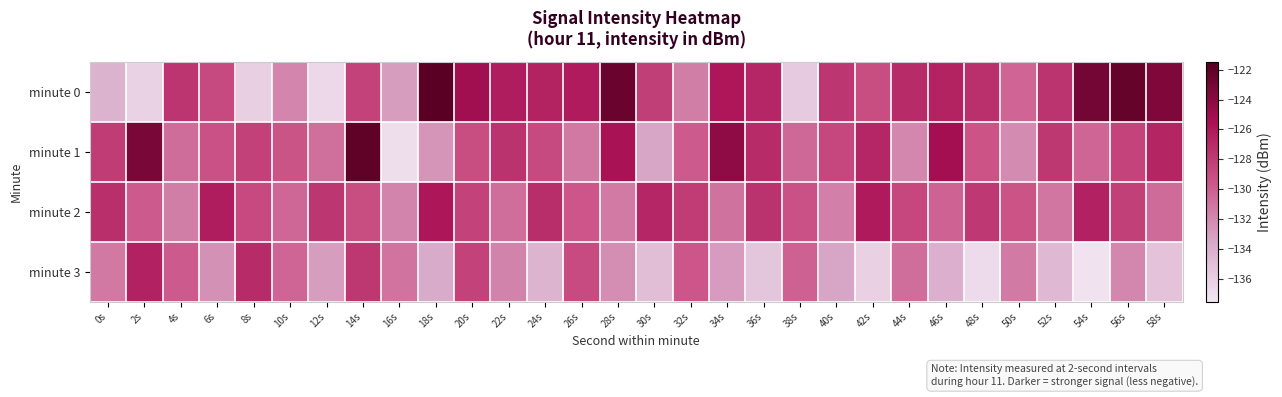

Reading left to right, extract all data points from this chart.

minute 0: 0s=-134.2	2s=-136.2	4s=-127.6	6s=-128.9	8s=-136.0	10s=-131.8	12s=-136.6	14s=-128.4	16s=-133.0	18s=-121.7	20s=-125.2	22s=-126.2	24s=-126.6	26s=-126.2	28s=-122.5	30s=-128.2	32s=-131.5	34s=-125.9	36s=-126.8	38s=-135.8	40s=-127.7	42s=-129.1	44s=-127.1	46s=-126.6	48s=-127.3	50s=-130.3	52s=-127.6	54s=-123.0	56s=-122.3	58s=-123.5
minute 1: 0s=-128.1	2s=-123.2	4s=-130.6	6s=-129.3	8s=-128.4	10s=-129.5	12s=-130.8	14s=-122.0	16s=-137.0	18s=-132.6	20s=-129.1	22s=-127.5	24s=-128.9	26s=-131.2	28s=-125.6	30s=-133.4	32s=-129.8	34s=-124.3	36s=-127.1	38s=-130.5	40s=-128.7	42s=-126.8	44s=-131.9	46s=-125.2	48s=-129.4	50s=-132.1	52s=-127.8	54s=-130.3	56s=-128.5	58s=-126.7
minute 2: 0s=-127.3	2s=-129.8	4s=-131.5	6s=-126.2	8s=-128.9	10s=-130.4	12s=-127.7	14s=-129.1	16s=-131.8	18s=-125.9	20s=-128.4	22s=-130.7	24s=-127.2	26s=-129.6	28s=-131.3	30s=-126.8	32s=-128.1	34s=-130.9	36s=-127.5	38s=-129.3	40s=-131.6	42s=-126.1	44s=-128.7	46s=-130.2	48s=-127.9	50s=-129.5	52s=-131.1	54s=-126.5	56s=-128.3	58s=-130.6
minute 3: 0s=-131.2	2s=-126.5	4s=-129.8	6s=-132.4	8s=-127.1	10s=-130.3	12s=-133.0	14s=-127.8	16s=-131.0	18s=-133.7	20s=-128.4	22s=-131.7	24s=-134.3	26s=-129.0	28s=-132.3	30s=-134.9	32s=-129.6	34s=-132.9	36s=-135.5	38s=-130.1	40s=-133.4	42s=-136.1	44s=-130.7	46s=-134.0	48s=-136.7	50s=-131.3	52s=-134.6	54s=-137.2	56s=-131.9	58s=-135.2